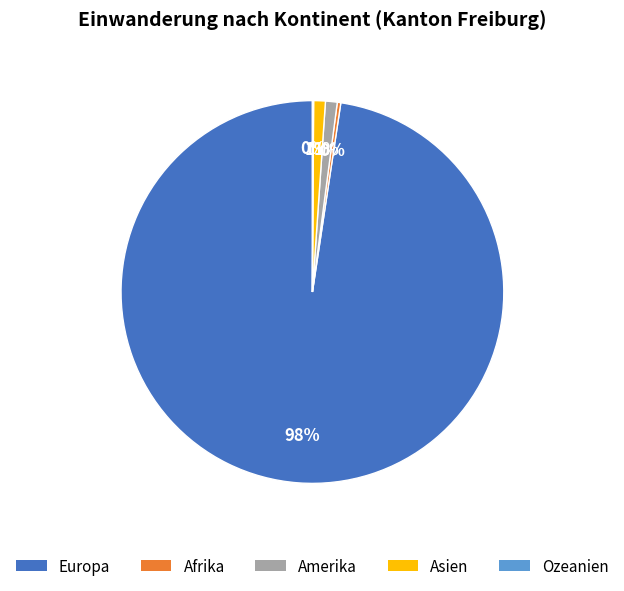

Is the sum of Afrika and Amerika greater than half?

No